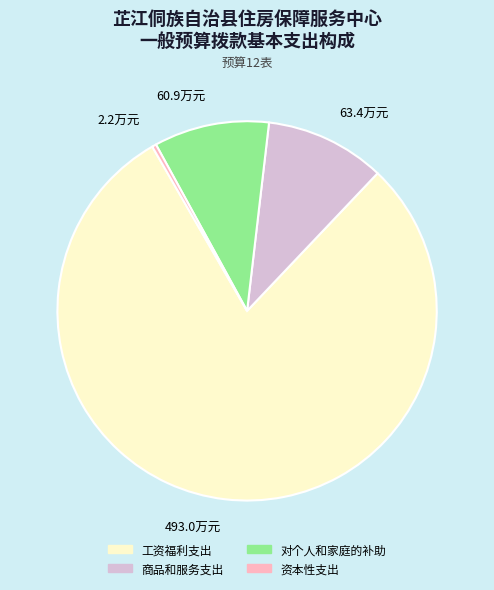

What is the ratio of the value at 工资福利支出 to the value at 对个人和家庭的补助?

8.1